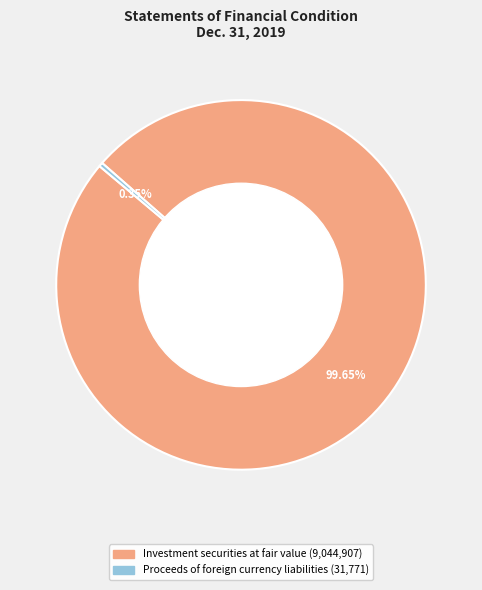

Is there any slice that represents more than half of the pie?

Yes